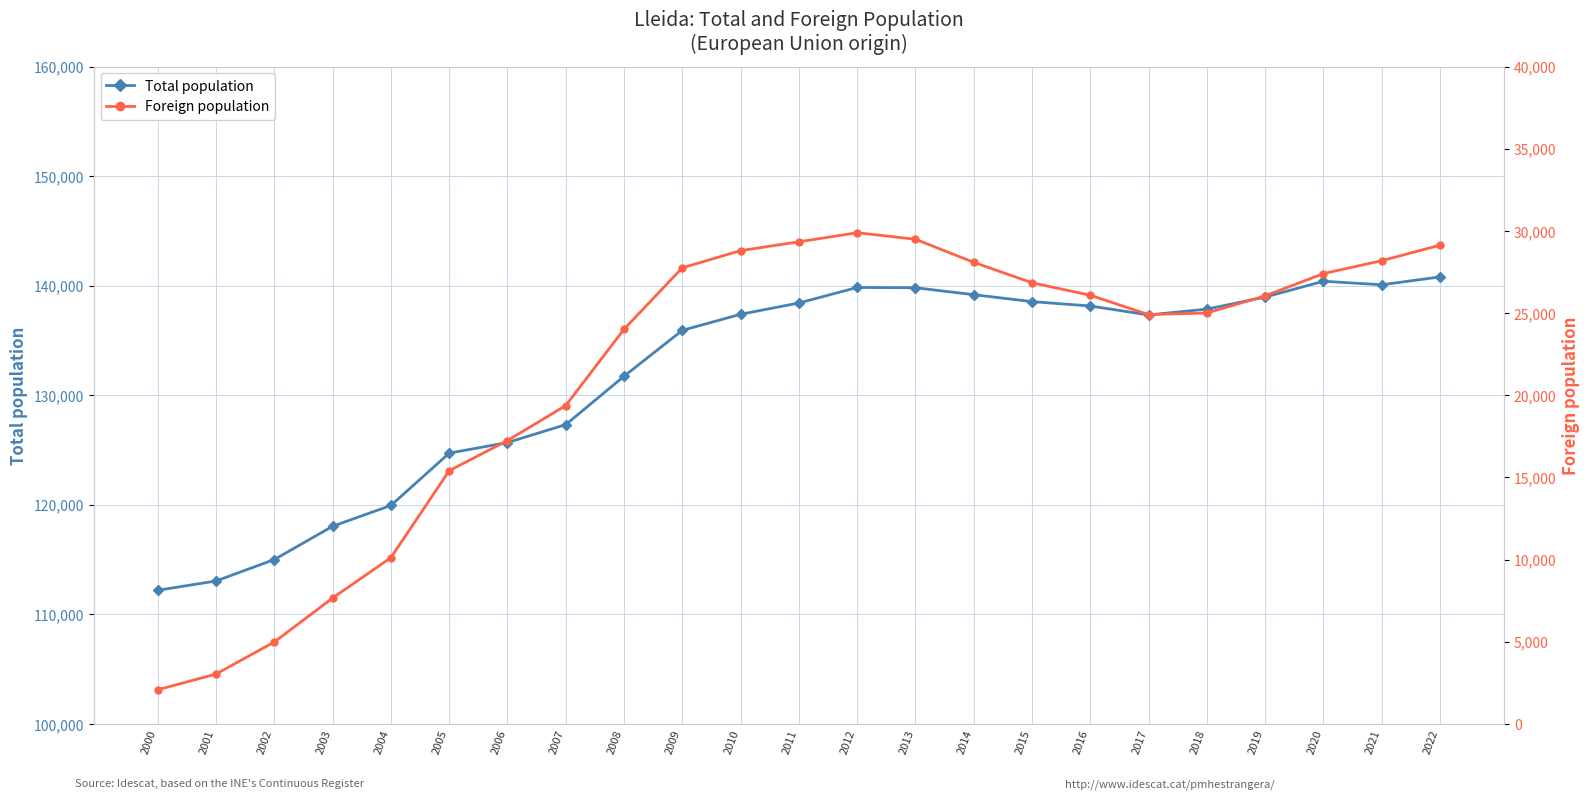

What is the value of the Foreign population point at the 21st from the left?

27400